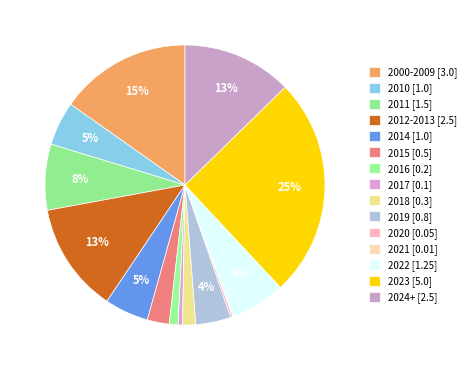

How many slices are in this pie chart?

15